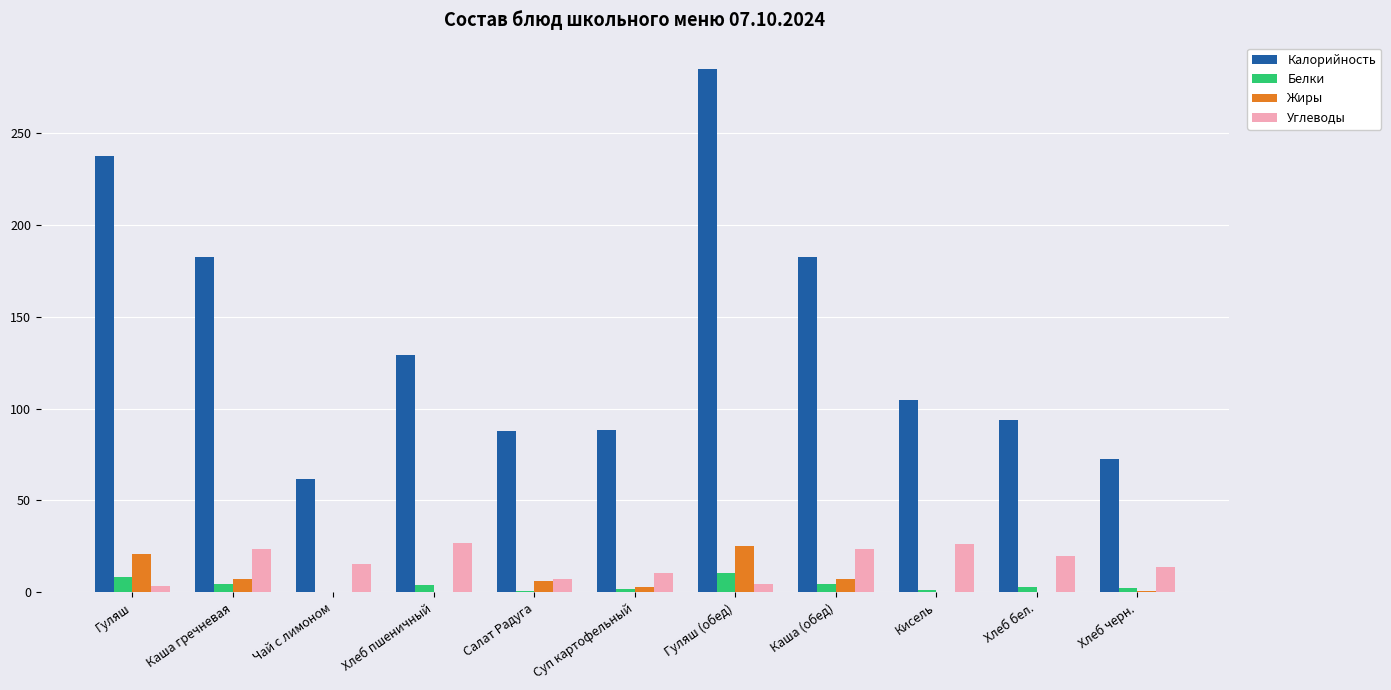

Are the bars grouped side by side (vs. stacked)?

Yes